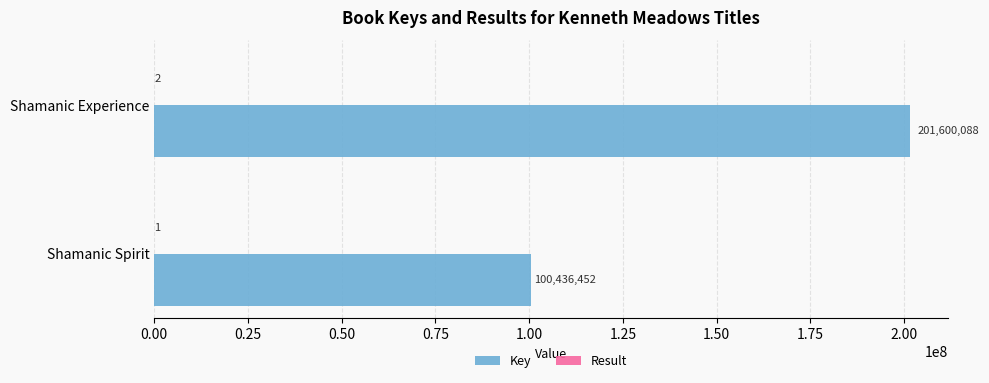

Is it true that Key equals 138808239 at Shamanic Spirit?

False